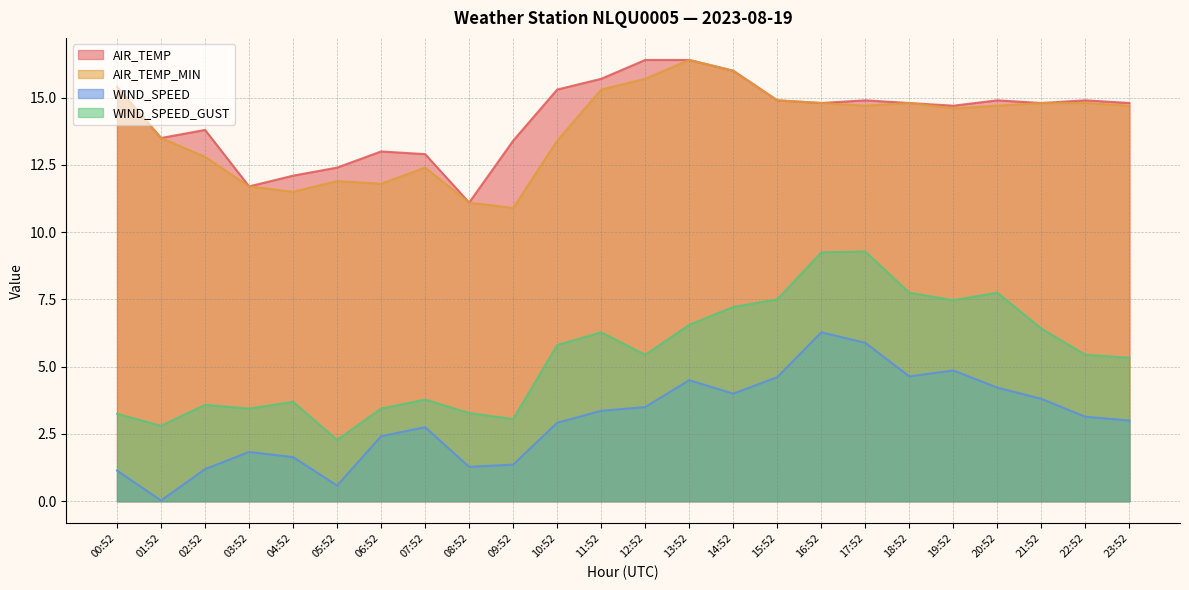

True or false: WIND_SPEED_GUST and AIR_TEMP intersect in this chart.

False